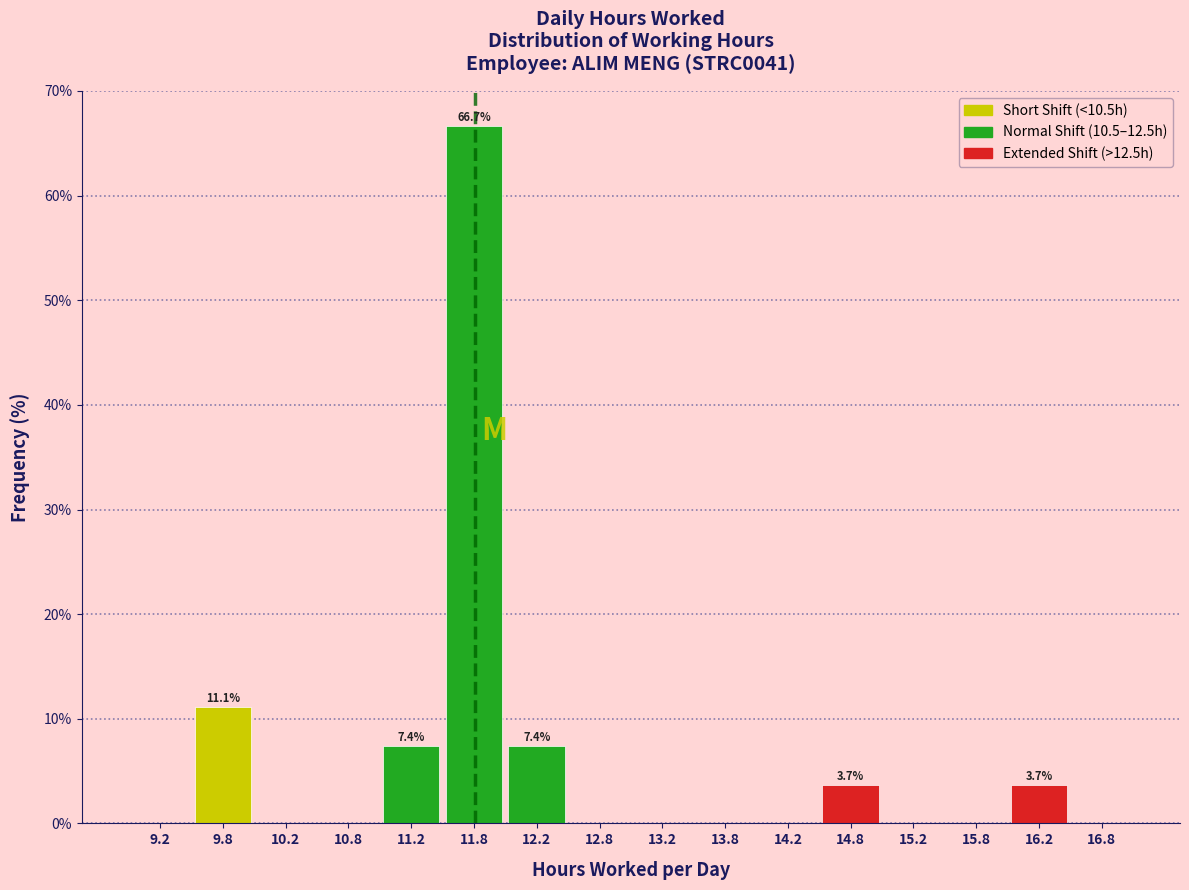

Over which range of the x-axis is the bar tallest?

11.5 to 12.0